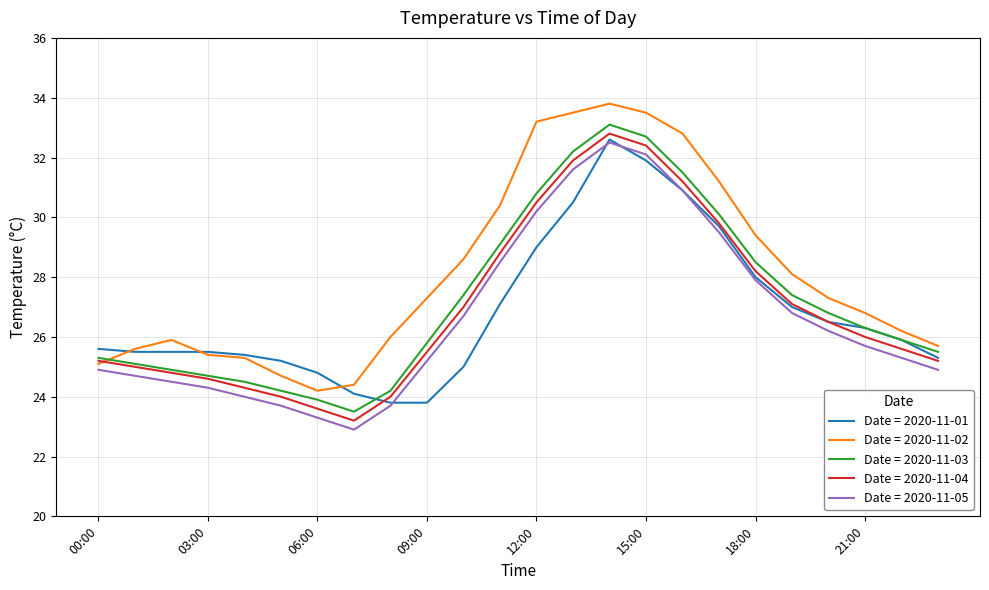

True or false: Date = 2020-11-03 and Date = 2020-11-05 intersect in this chart.

False